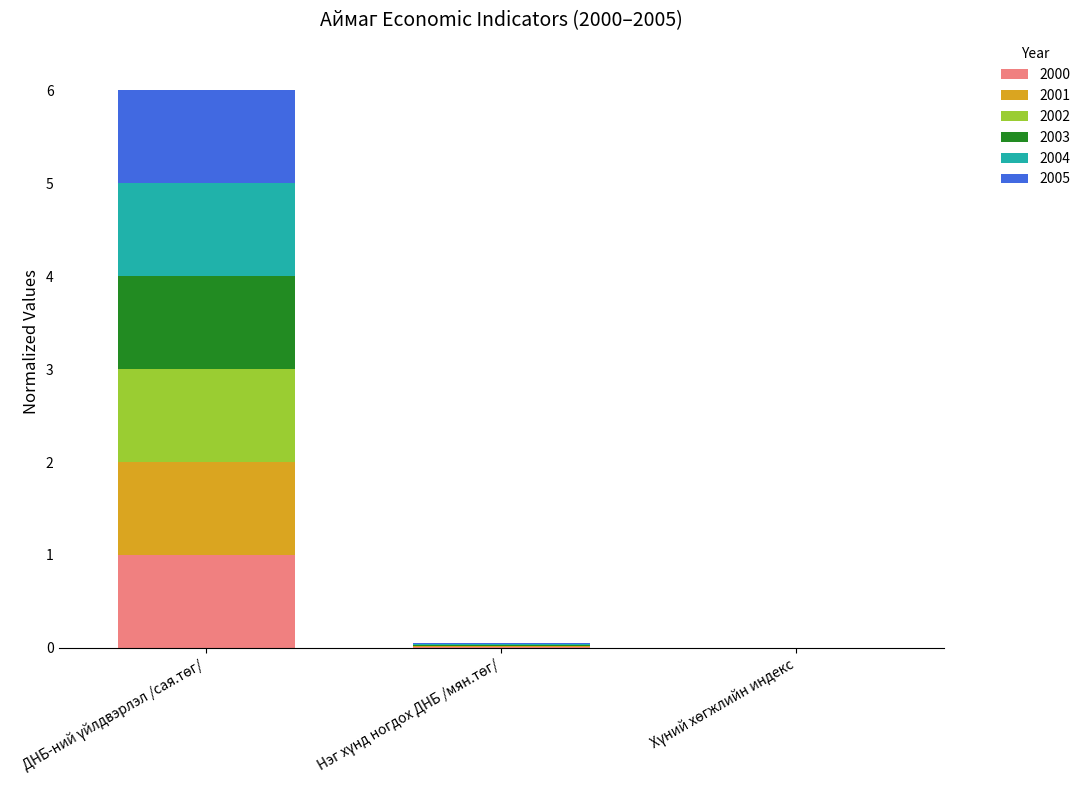

How many distinct data groups are displayed?

6